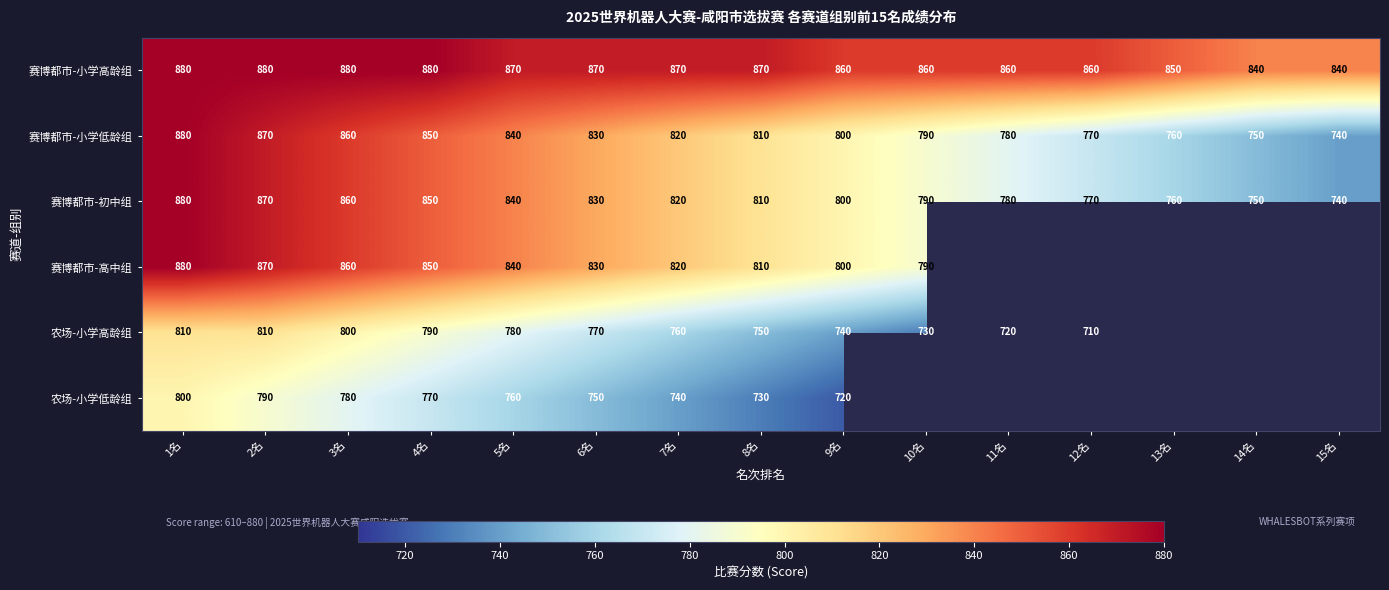

What is the maximum value for 赛博都市-初中组?

880